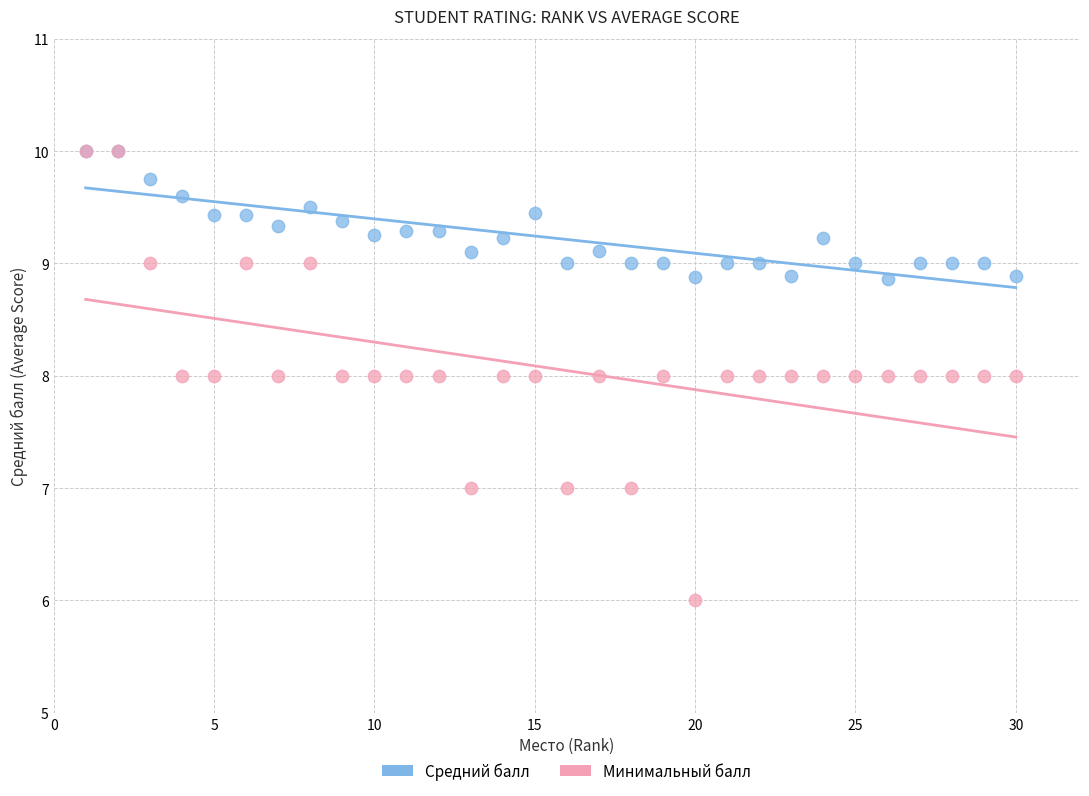

What are all the series names shown in the legend?

Средний балл, Минимальный балл